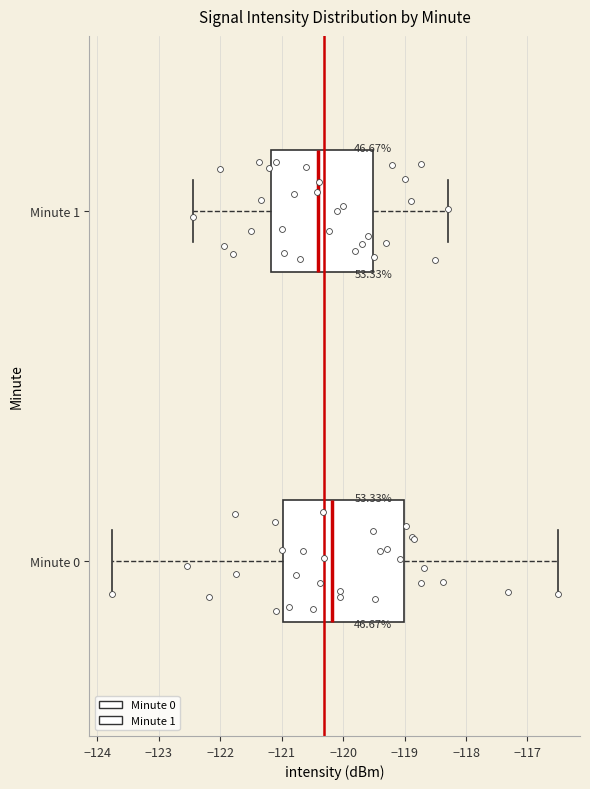

Reading bottom to top, read every box against the x-axis: the position of its median line, the range the box covers, and the ends of its whiskers. The values are not printed on the chart, so give them approximately, as read against the axis.

Minute 0: median -120.2, box -121.0 to -119.0, whiskers -123.8 to -116.5
Minute 1: median -120.4, box -121.2 to -119.5, whiskers -122.4 to -118.3